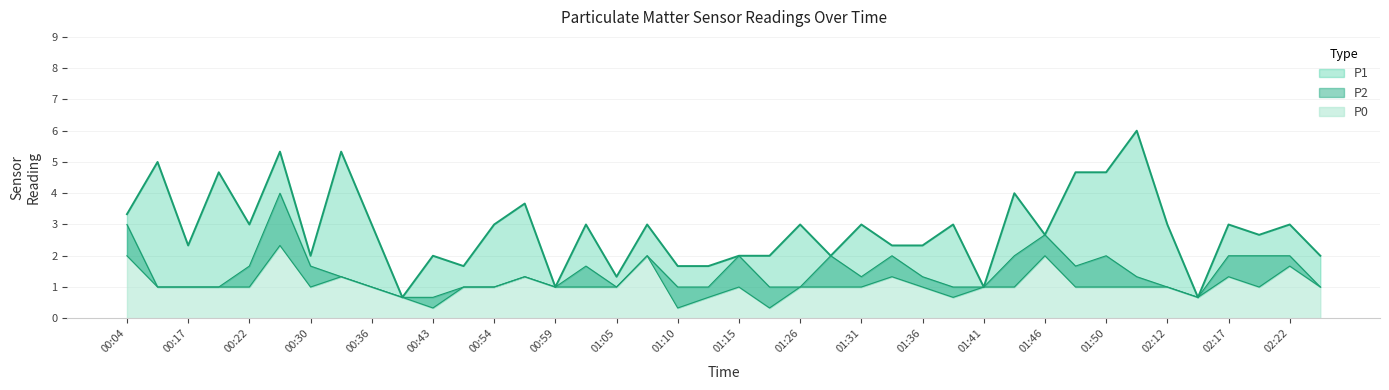

What is the difference between the second highest and minimum values in the P1 series?

4.7